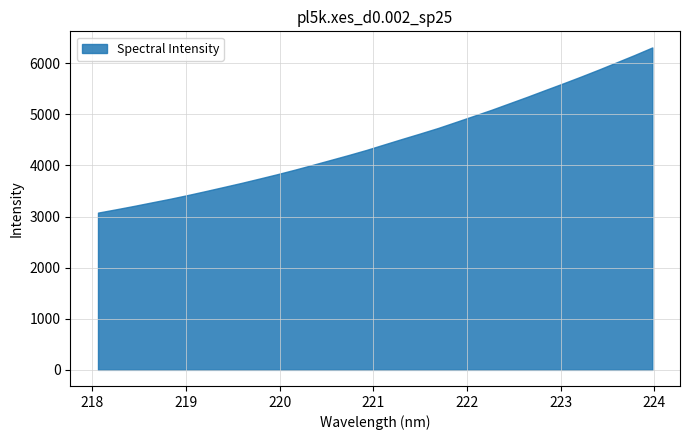

How many values are below 4411?

16